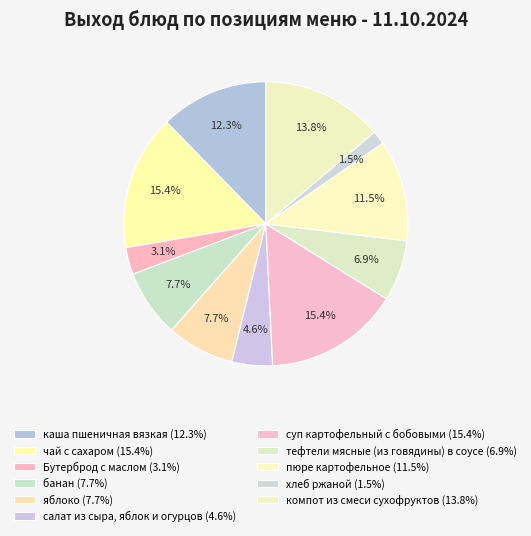

Count the number of slices in the pie.

11